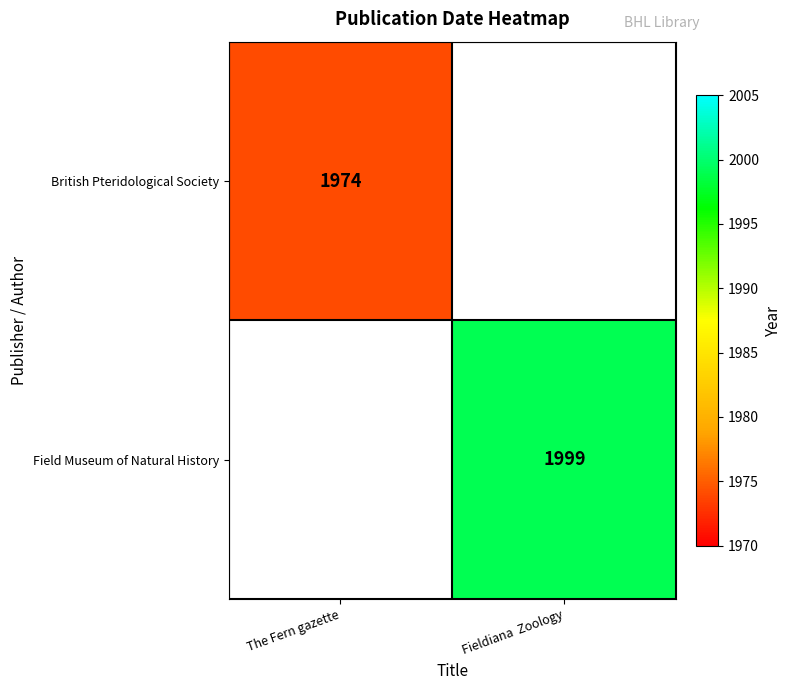

Is the value of British Pteridological Society at The Fern gazette greater than the value of Field Museum of Natural History at Fieldiana  Zoology?

No